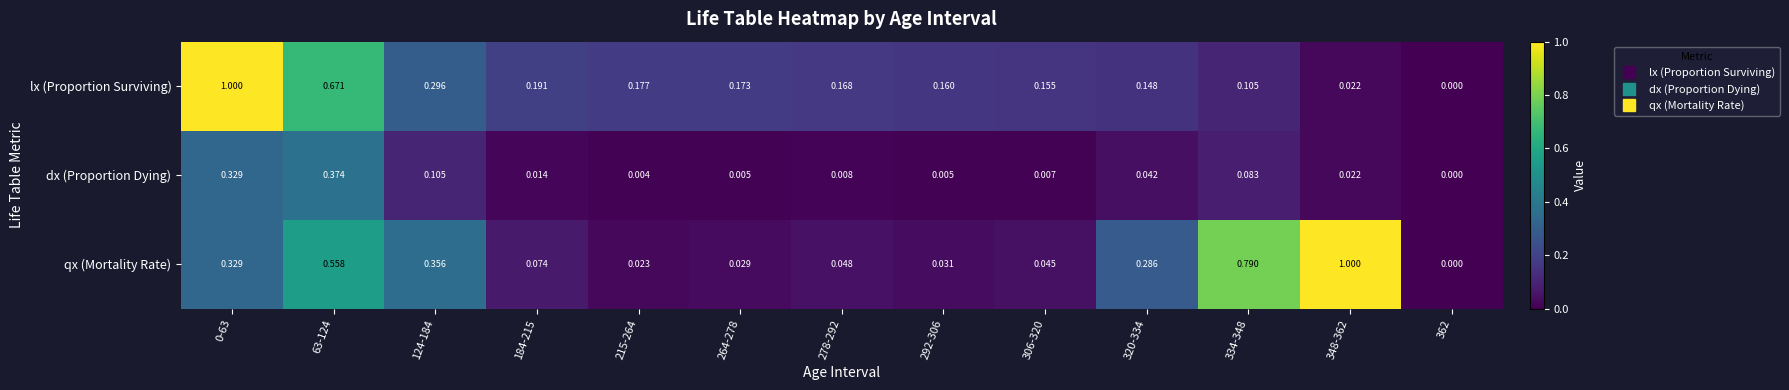

What is the total value across all series at 63-124?

1.6